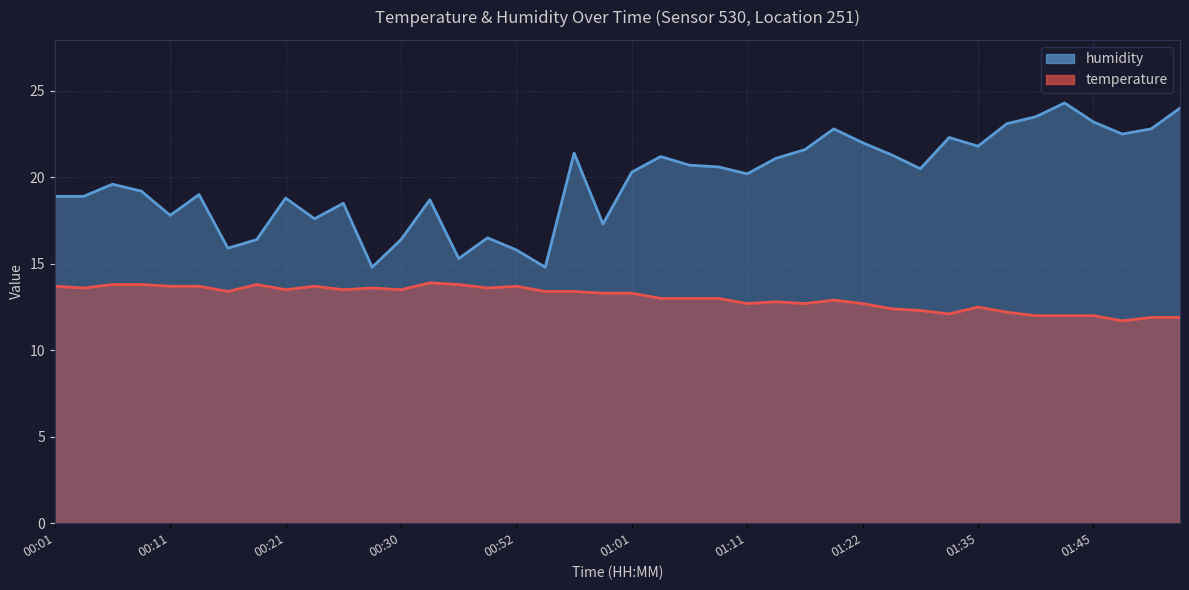

Which category has the lowest value in the humidity series?

00:28